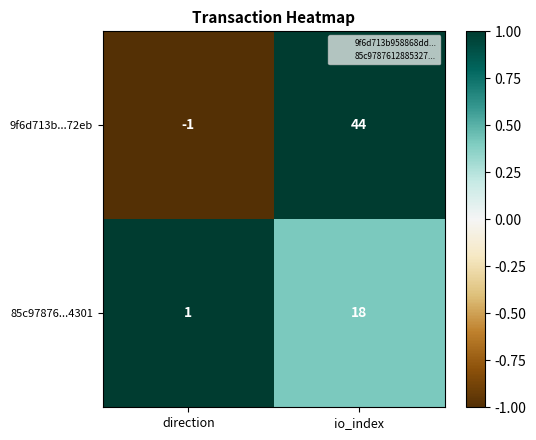

At which category is the sum across all series the highest?

io_index